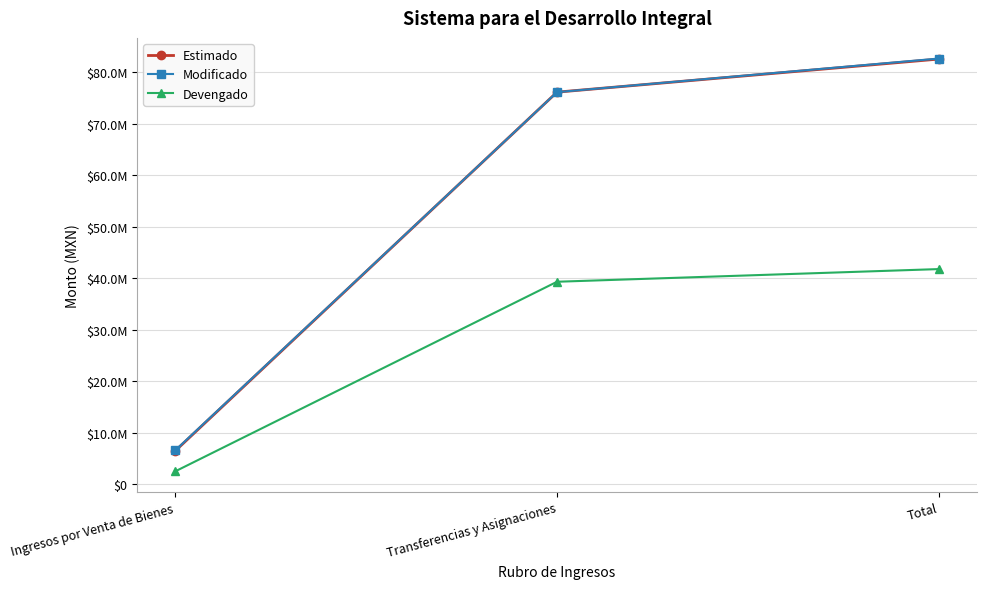

Which series has the largest range (max minus min)?

Estimado